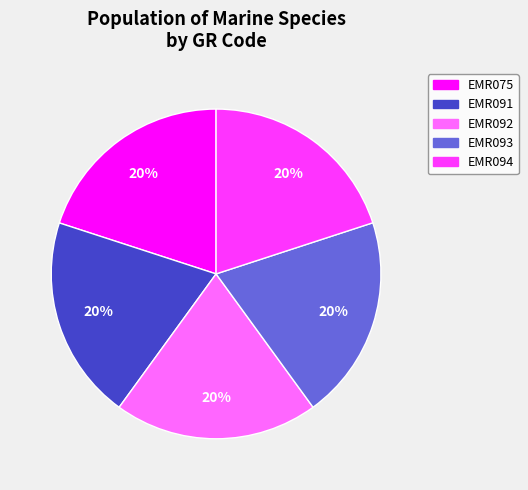

To the nearest percent, what is the combined percentage of EMR091 and EMR094?

40%